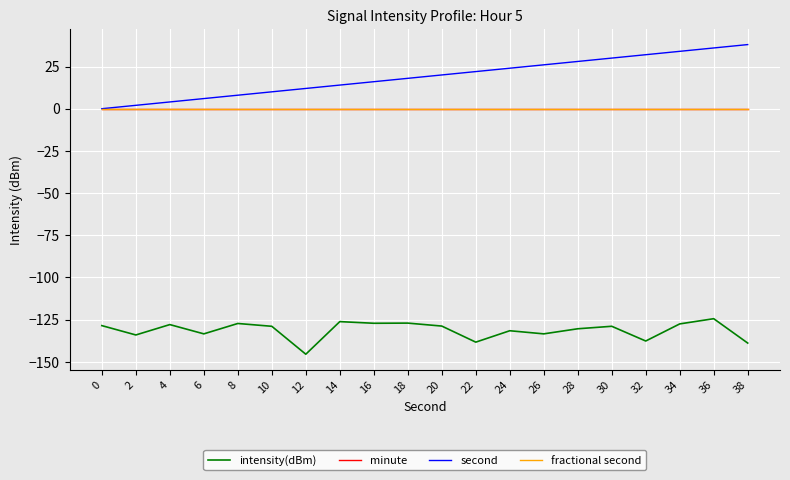

Reading right to left, extract all data points from this chart.

intensity(dBm): -138.9	-124.4	-127.5	-137.7	-128.9	-130.4	-133.4	-131.6	-138.3	-128.8	-127.1	-127.2	-126.2	-145.5	-129.0	-127.3	-133.4	-127.9	-134.1	-128.5
minute: 0.0	0.0	0.0	0.0	0.0	0.0	0.0	0.0	0.0	0.0	0.0	0.0	0.0	0.0	0.0	0.0	0.0	0.0	0.0	0.0
second: 38.0	36.0	34.0	32.0	30.0	28.0	26.0	24.0	22.0	20.0	18.0	16.0	14.0	12.0	10.0	8.0	6.0	4.0	2.0	0.0
fractional second: 0.0	0.0	0.0	0.0	0.0	0.0	0.0	0.0	0.0	0.0	0.0	0.0	0.0	0.0	0.0	0.0	0.0	0.0	0.0	0.0